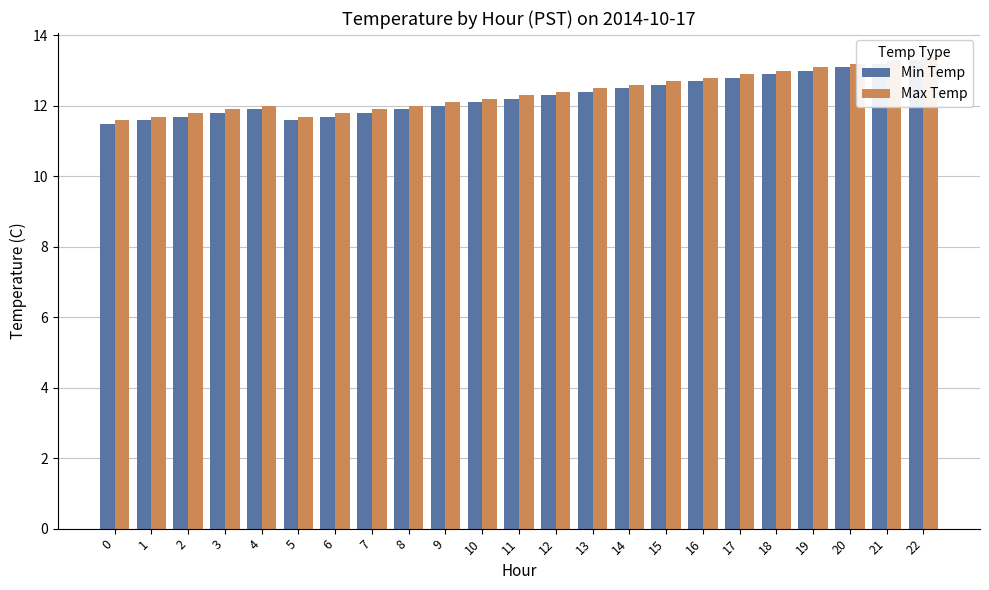

Reading right to left, what are all the values shown in this chart?

Min Temp: 22=13.3	21=13.2	20=13.1	19=13.0	18=12.9	17=12.8	16=12.7	15=12.6	14=12.5	13=12.4	12=12.3	11=12.2	10=12.1	9=12.0	8=11.9	7=11.8	6=11.7	5=11.6	4=11.9	3=11.8	2=11.7	1=11.6	0=11.5
Max Temp: 22=13.4	21=13.3	20=13.2	19=13.1	18=13.0	17=12.9	16=12.8	15=12.7	14=12.6	13=12.5	12=12.4	11=12.3	10=12.2	9=12.1	8=12.0	7=11.9	6=11.8	5=11.7	4=12.0	3=11.9	2=11.8	1=11.7	0=11.6